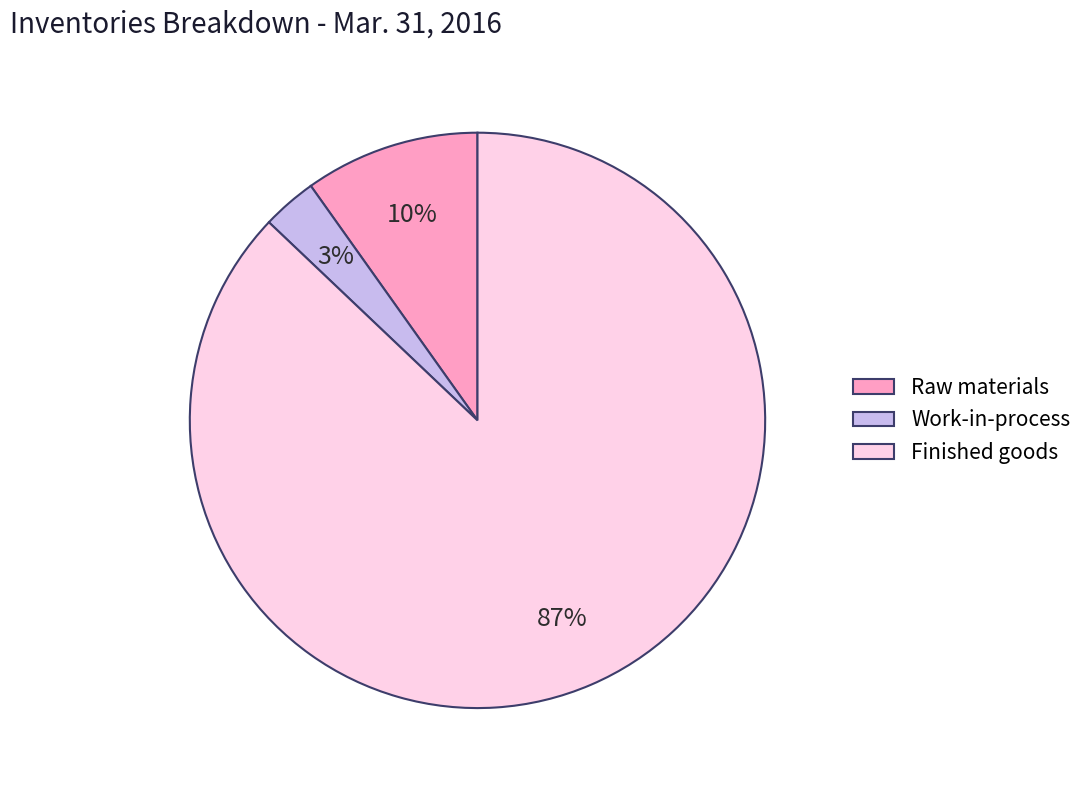

The Raw materials slice represents 10% of the pie. True or false?

True